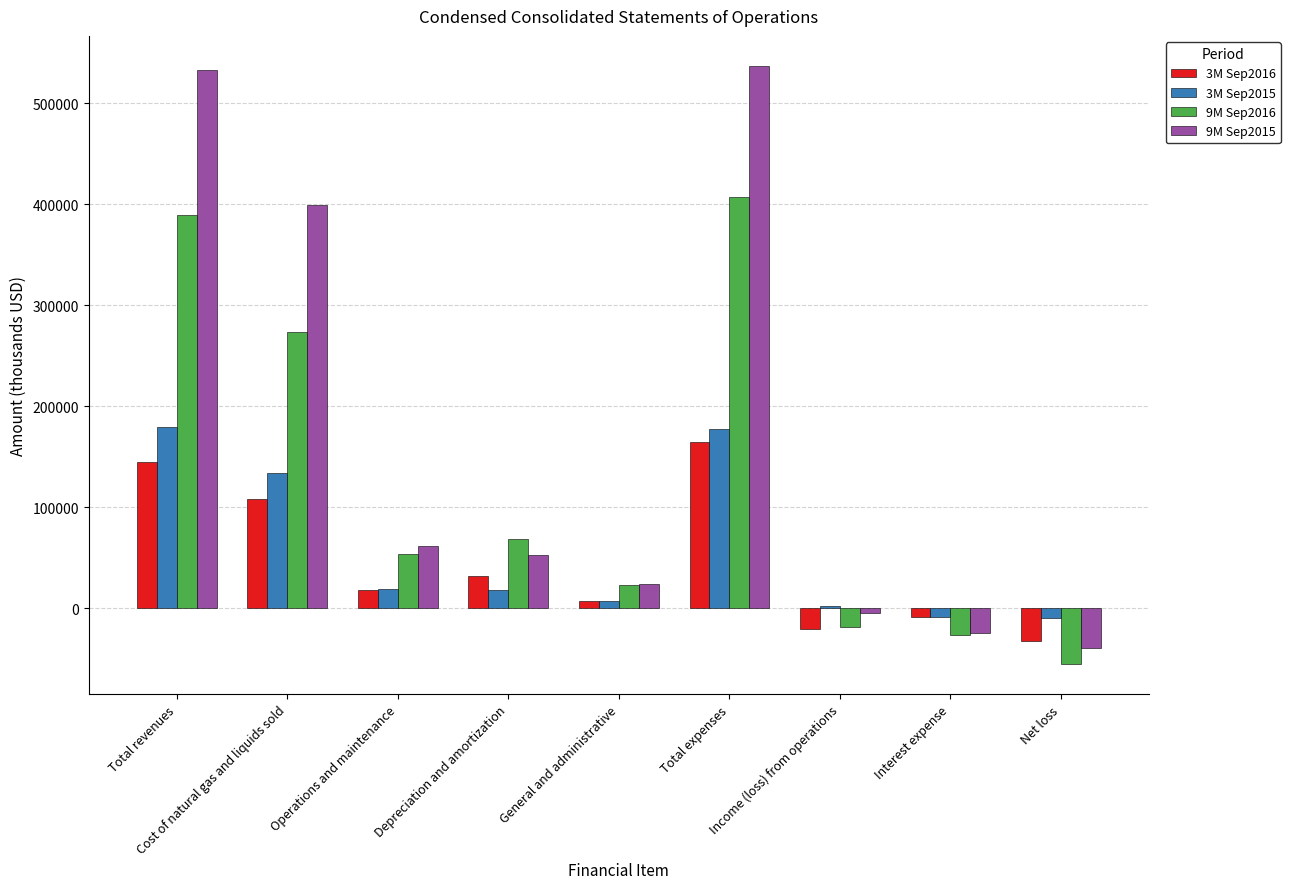

True or false: 3M Sep2015 has a value of 133401 at Cost of natural gas and liquids sold.

True